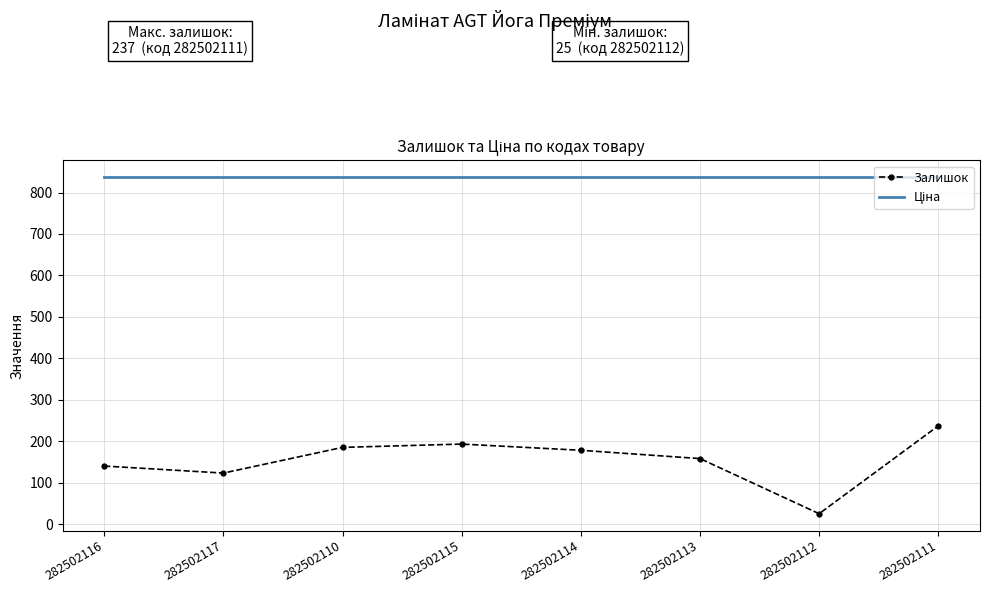

The value of Залишок at 282502110 is 185.0. True or false?

True